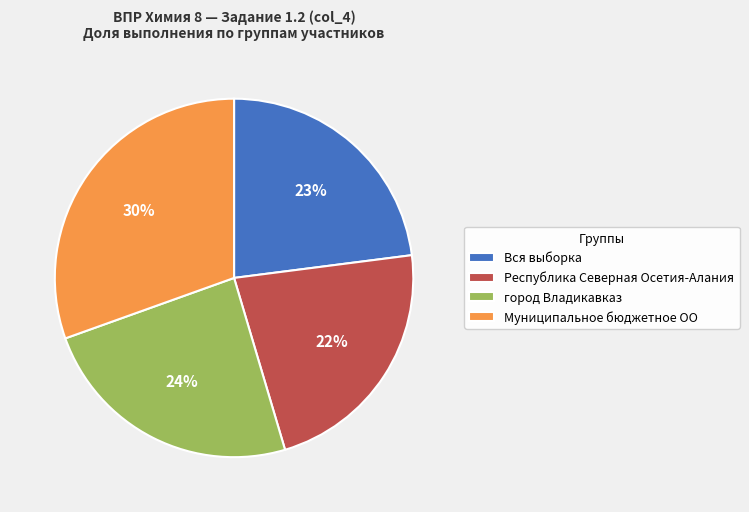

Approximately how many times larger is the value at Вся выборка compared to Республика Северная Осетия-Алания?

1.0